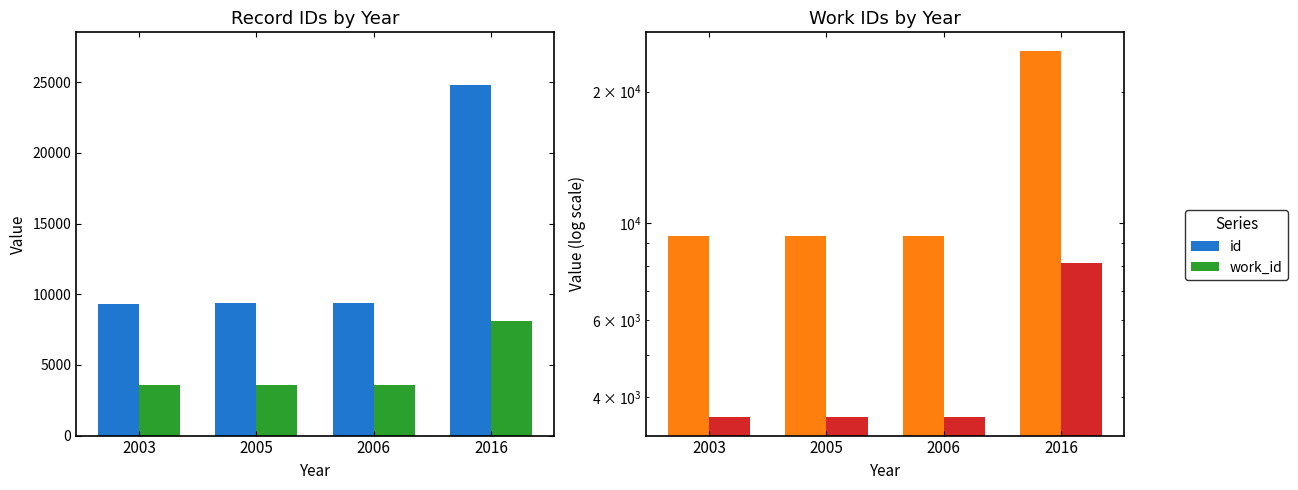

At which category does the chart reach its peak across all series?

2016